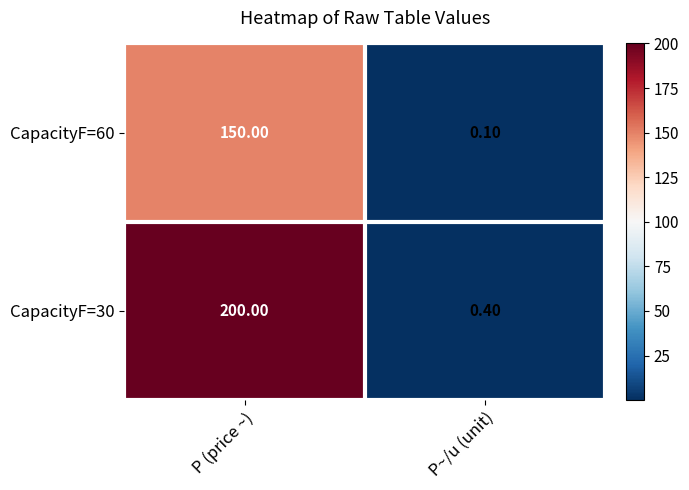

What is the sum of all CapacityF=60 values?

150.1